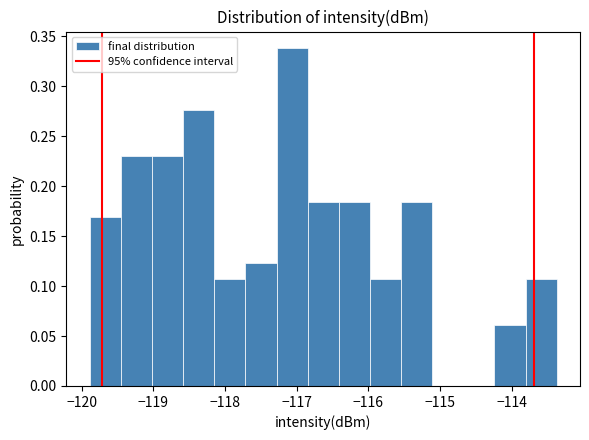

Reading left to right, transcribe this chart: for each bar, give the range it covers on the x-axis and its height. Neither the bar edges nor the heights are printed on the chart, so give them approximately, as read against the axes.

-119.9 to -119.5: 0.170
-119.5 to -119.0: 0.230
-119.0 to -118.6: 0.230
-118.6 to -118.1: 0.275
-118.1 to -117.7: 0.105
-117.7 to -117.3: 0.125
-117.3 to -116.8: 0.340
-116.8 to -116.4: 0.185
-116.4 to -116.0: 0.185
-116.0 to -115.5: 0.105
-115.5 to -115.1: 0.185
-115.1 to -114.7: 0
-114.7 to -114.2: 0
-114.2 to -113.8: 0.060
-113.8 to -113.4: 0.105